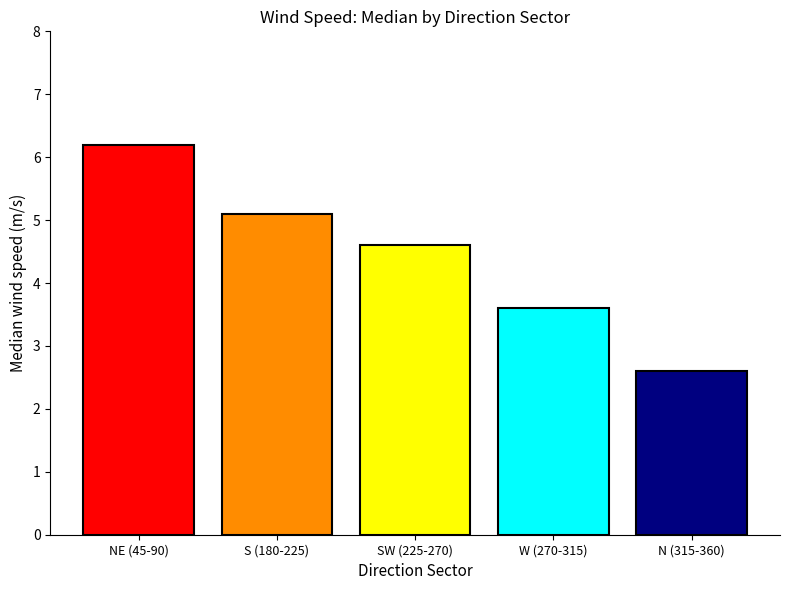

What is the difference between the highest and lowest values at SW (225-270)?

3.6